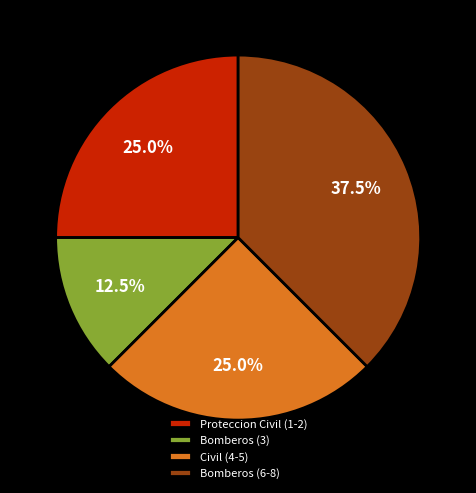

Which category has the biggest portion of the pie?

Bomberos (6-8)